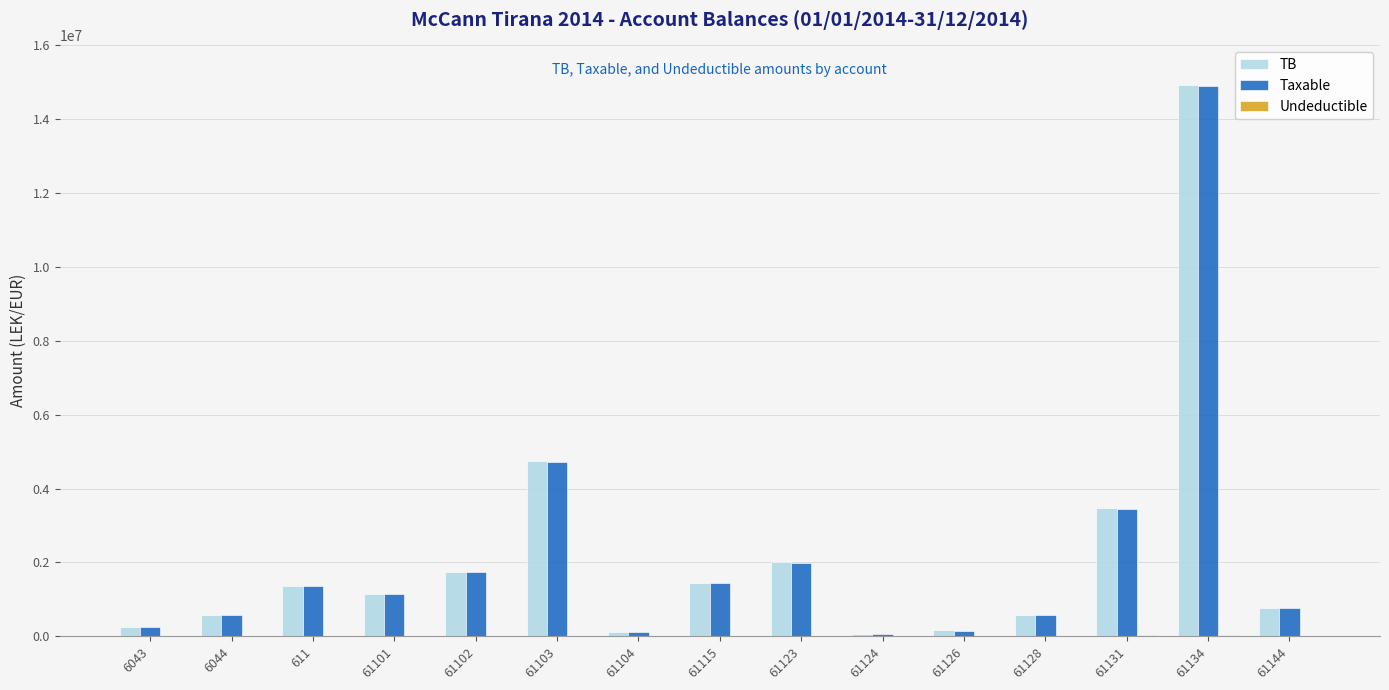

Which series changed the most between 61123 and 61134?

TB